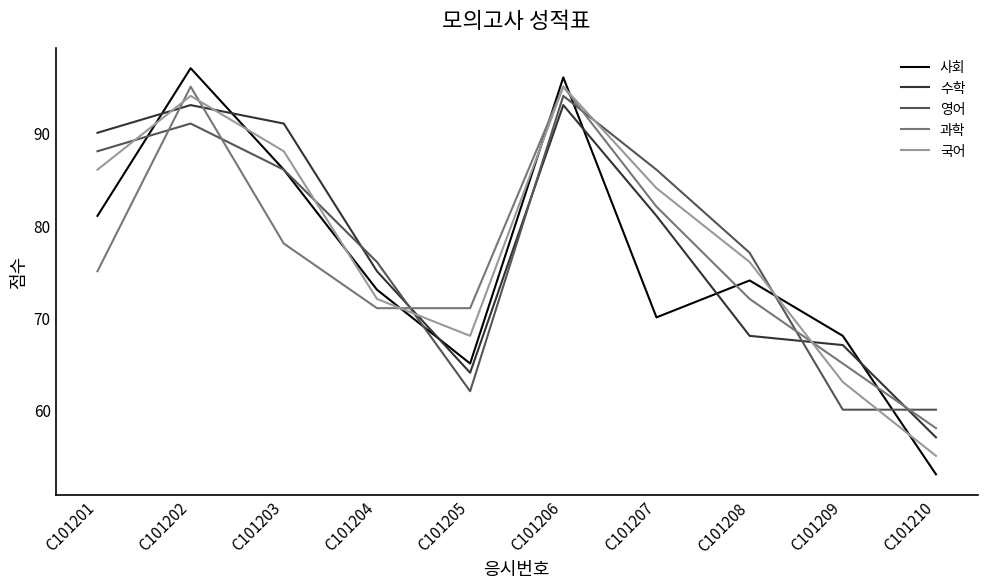

Between which two adjacent categories do 과학 and 사회 first intersect?

C101204 and C101205